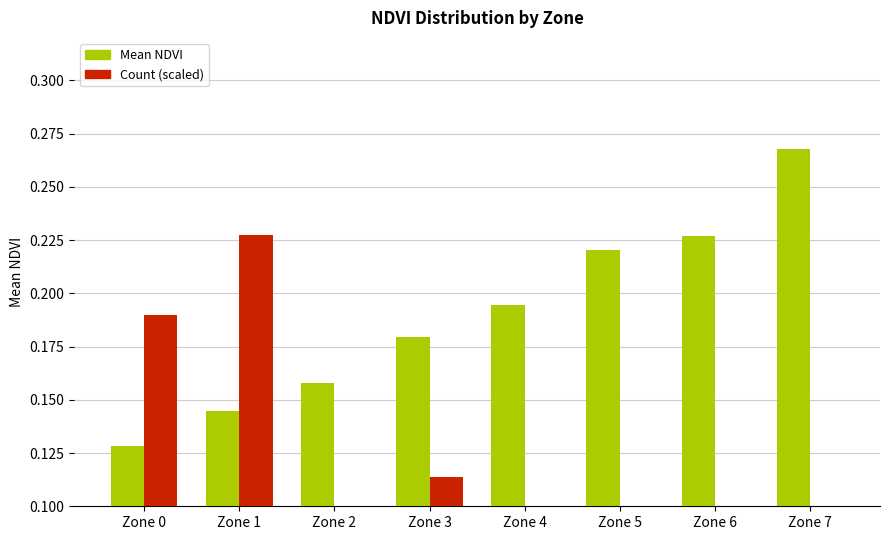

Reading left to right, what are all the values shown in this chart?

Mean NDVI: Zone 0=0.1	Zone 1=0.1	Zone 2=0.2	Zone 3=0.2	Zone 4=0.2	Zone 5=0.2	Zone 6=0.2	Zone 7=0.3
Count (scaled): Zone 0=0.2	Zone 1=0.2	Zone 2=0.1	Zone 3=0.1	Zone 4=0.1	Zone 5=0.0	Zone 6=0.0	Zone 7=0.0